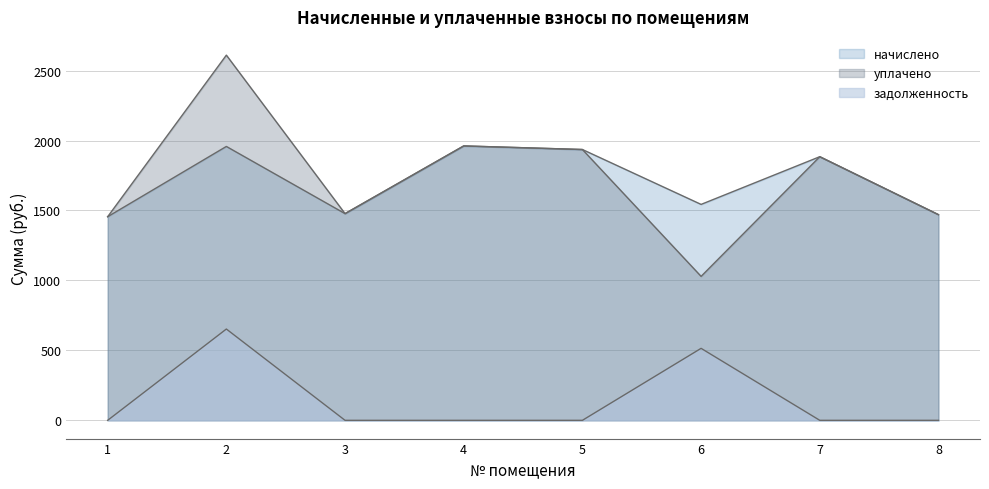

Rank the categories by начислено value from lowest to highest.

1, 8, 3, 6, 7, 5, 2, 4